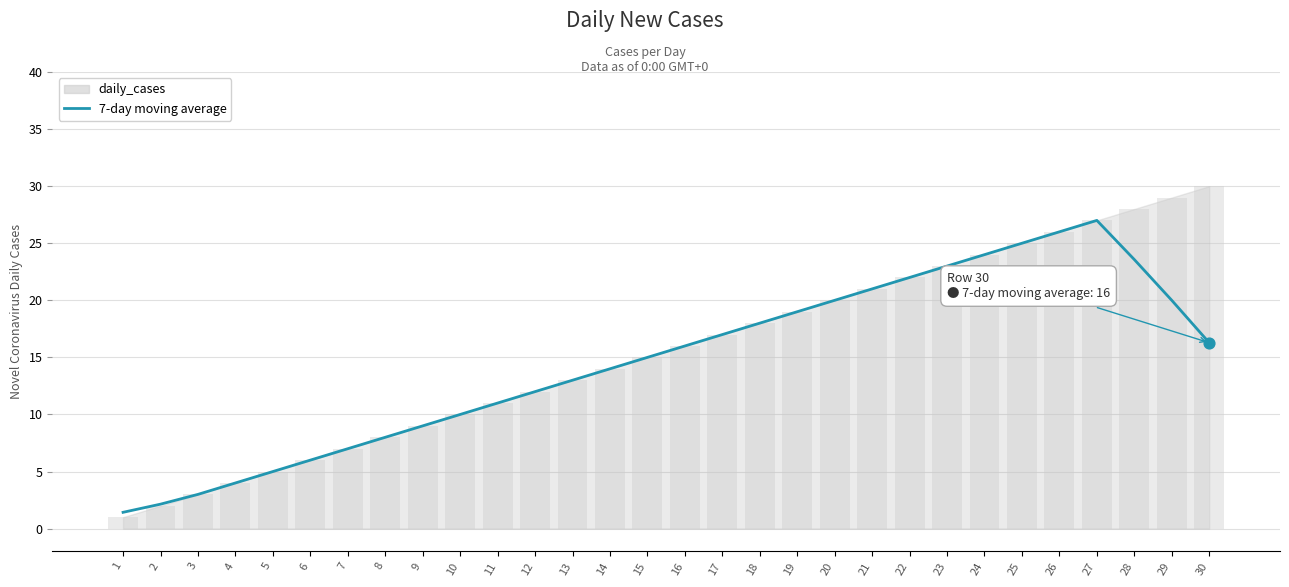

What is the ratio of the value at 23 to the value at 19?

1.2